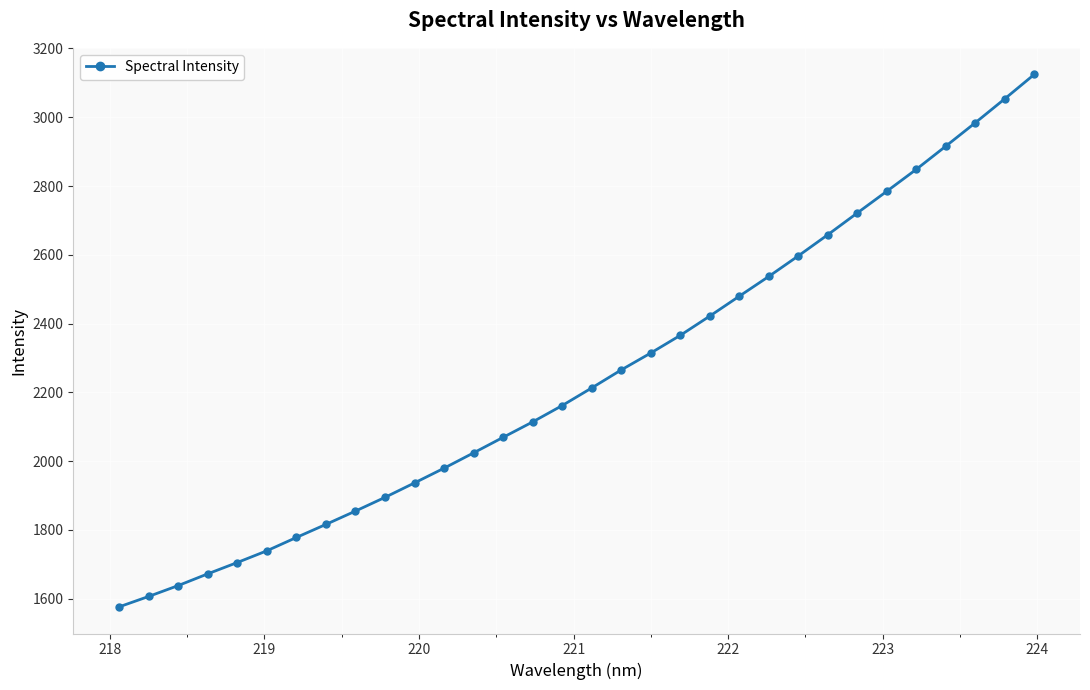

What is the greatest value displayed?

3124.4